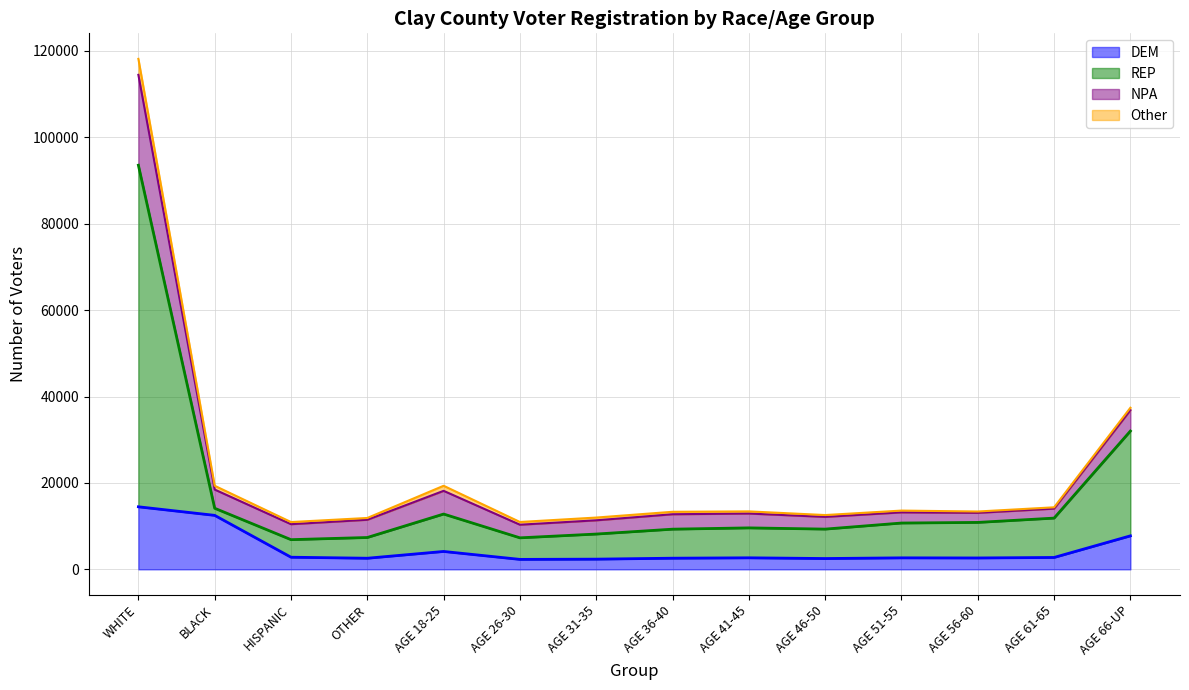

At which label is REP closest to 50216?

AGE 66-UP